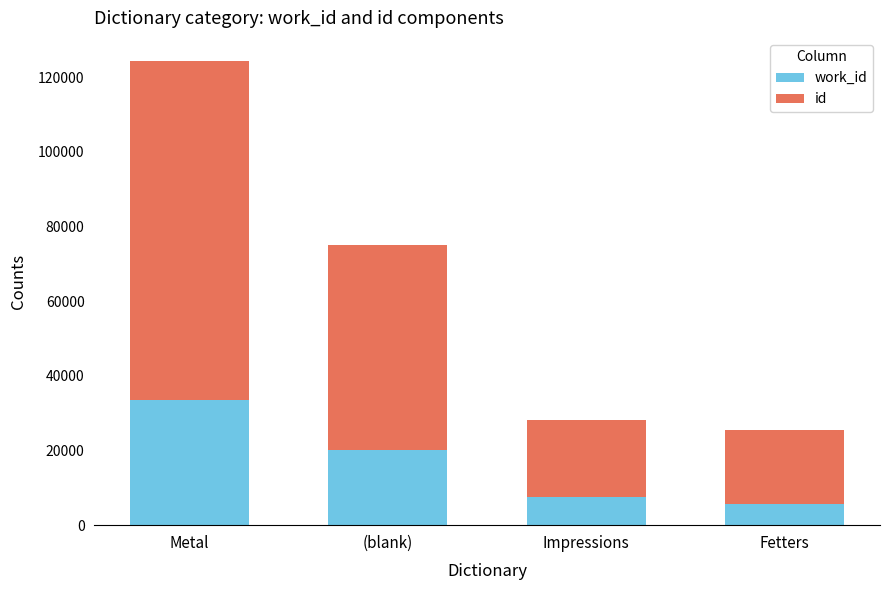

What is the total value across all series at Fetters?

25596